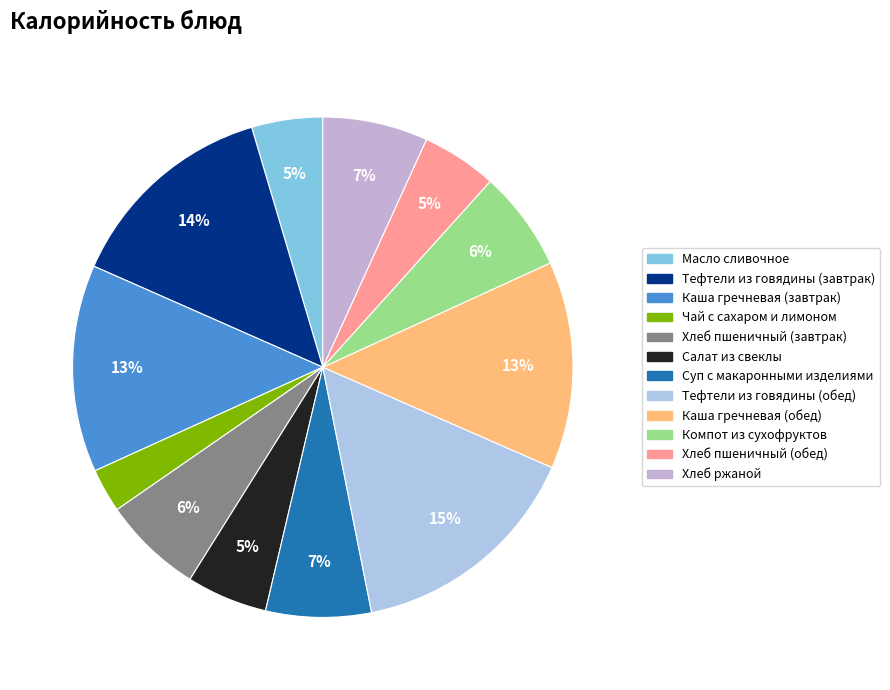

To the nearest percent, what percentage of the pie is Каша гречневая (завтрак)?

13%